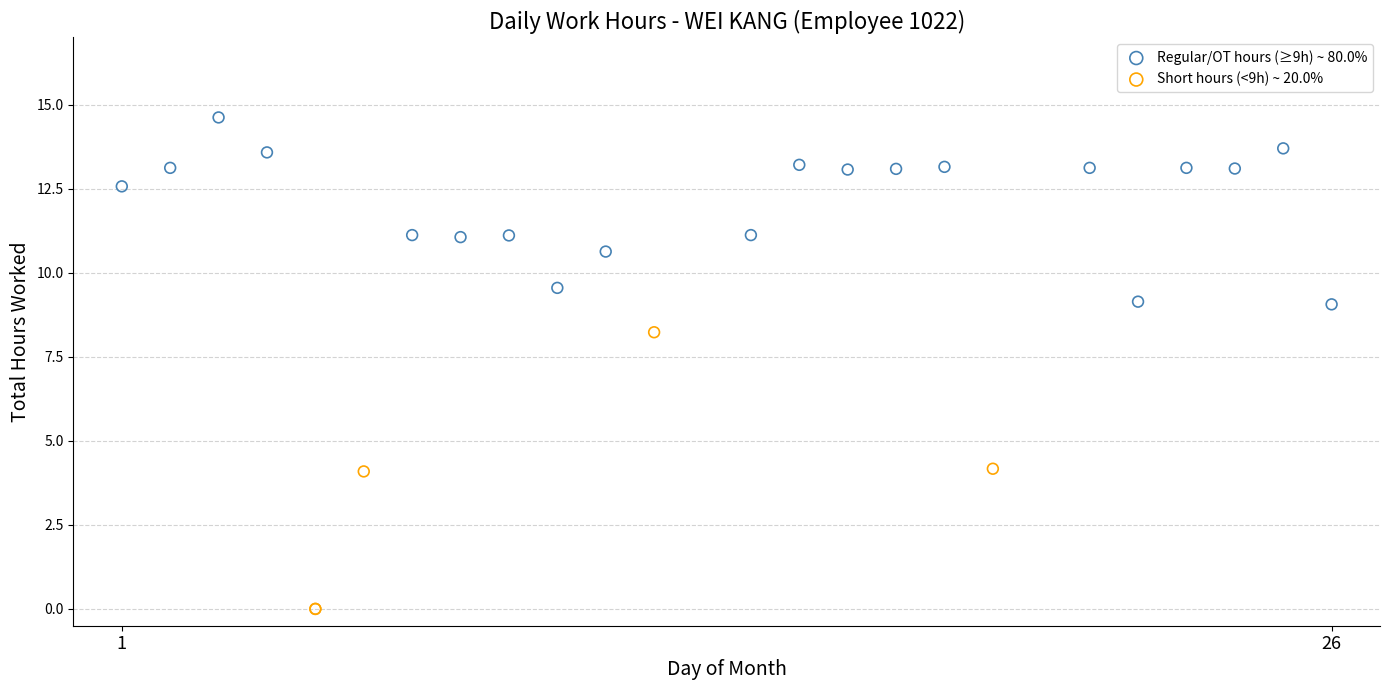

Which series contains the lowest Y value?

Short hours (<9h) ~ 20.0%